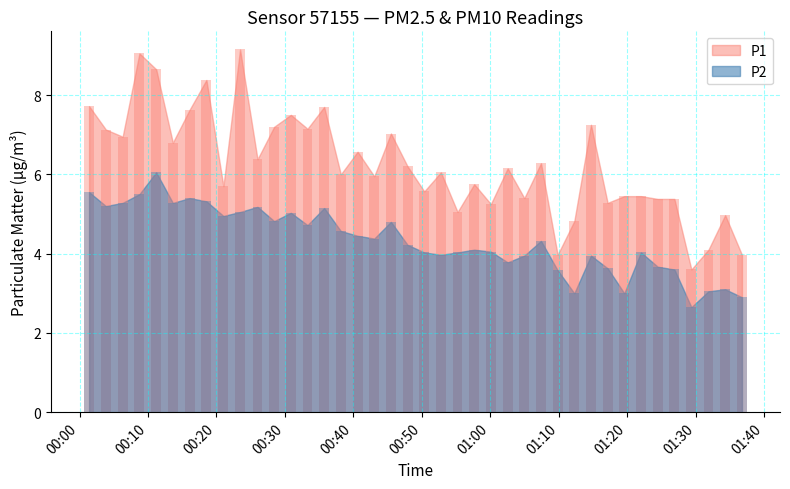

How many data points in P1 are less than 6?

18